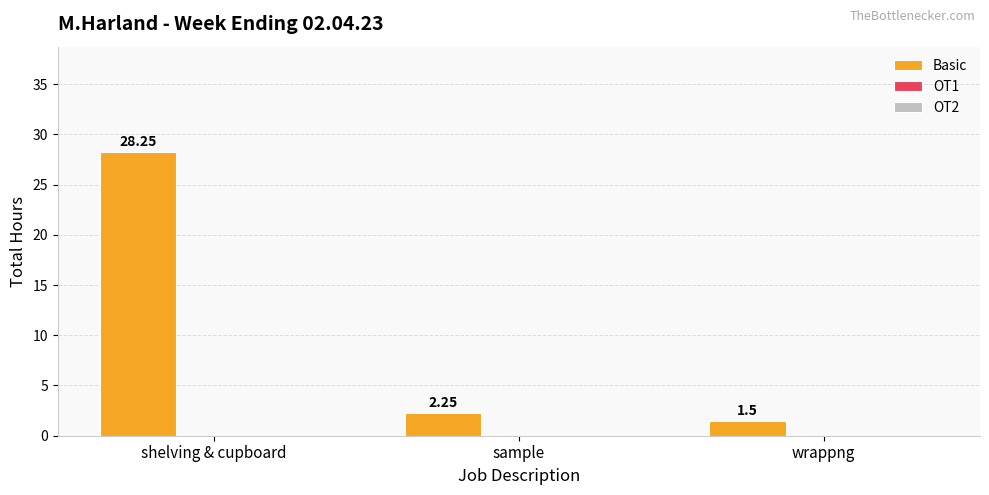

At which label does the data first exceed 2?

shelving & cupboard